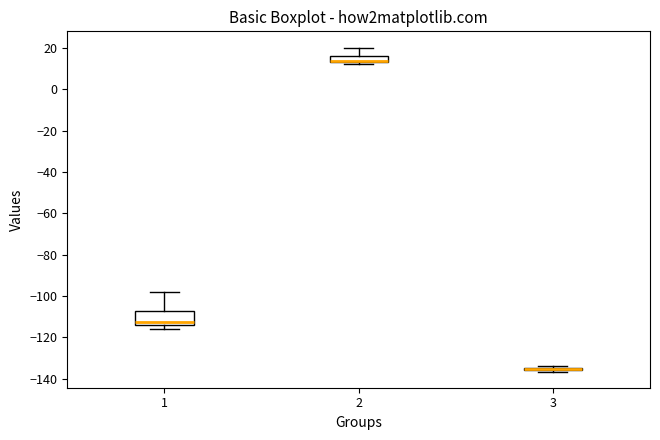

Which box is the tallest, from its lower edge to its upper edge?

1